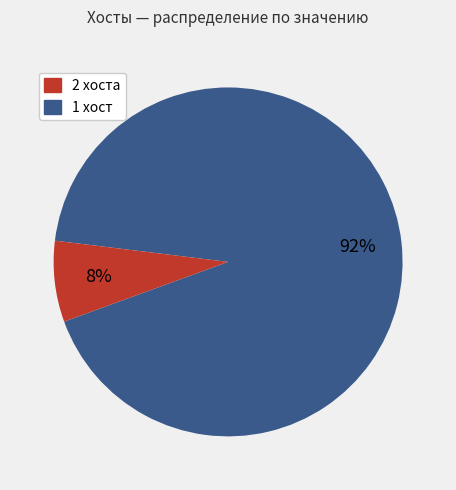

Is there any slice that represents more than half of the pie?

Yes